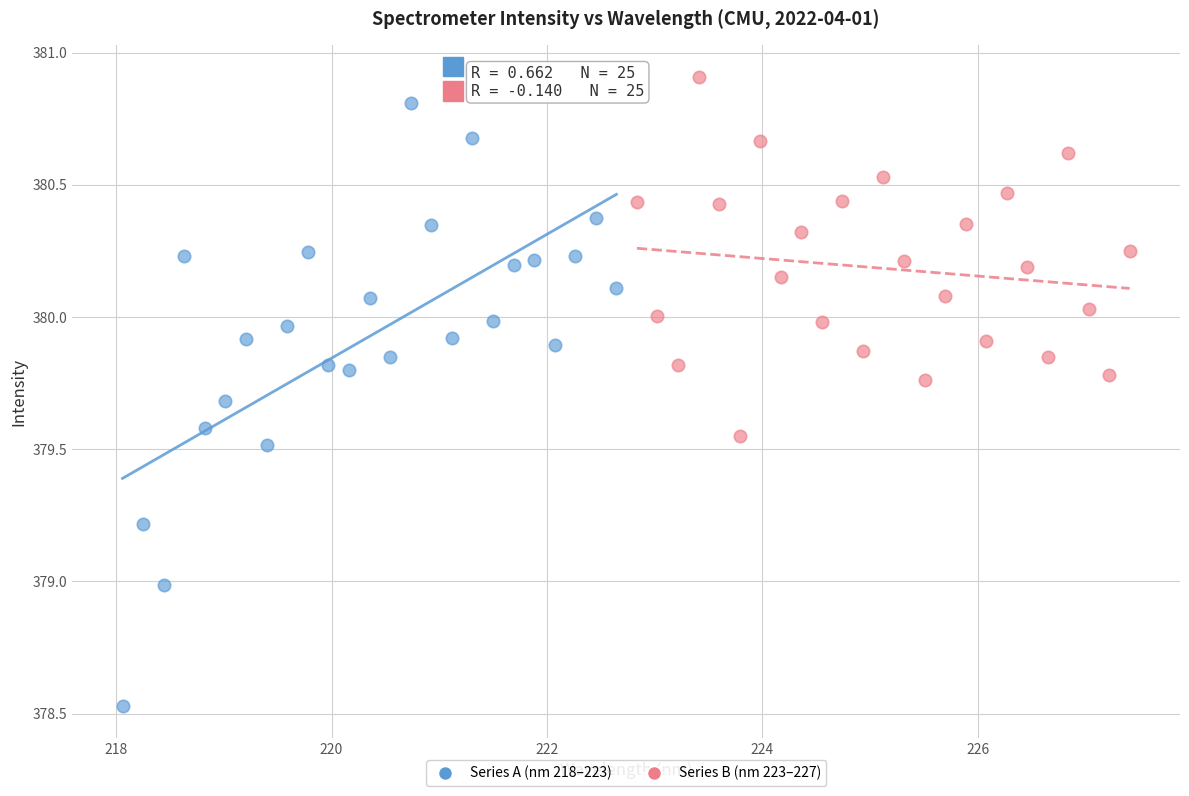

Which series reaches the minimum Y coordinate?

Series A (nm 218–223)